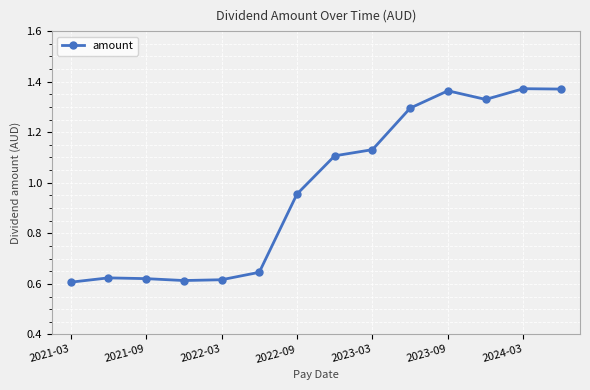

How many interior local peaks (higher than both neighbors) does the data have?

3